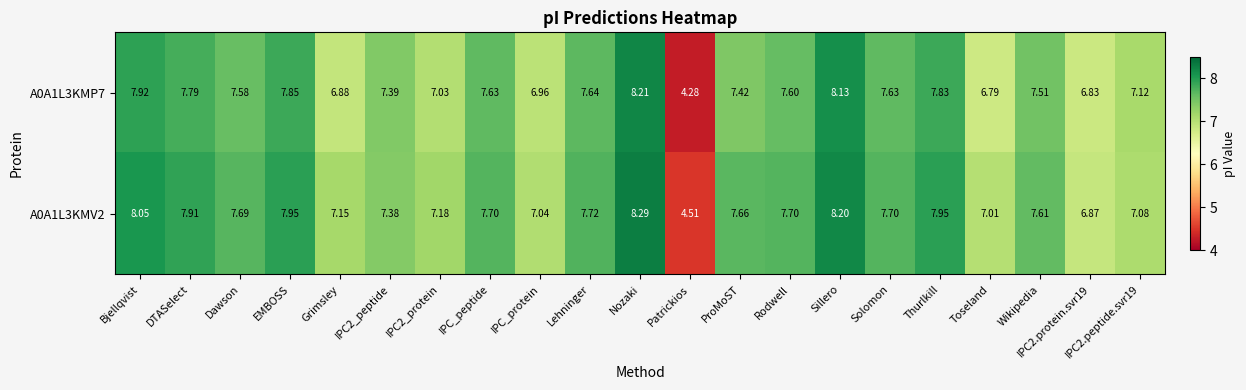

Is the value of A0A1L3KMP7 at Sillero greater than the value of A0A1L3KMV2 at Nozaki?

No